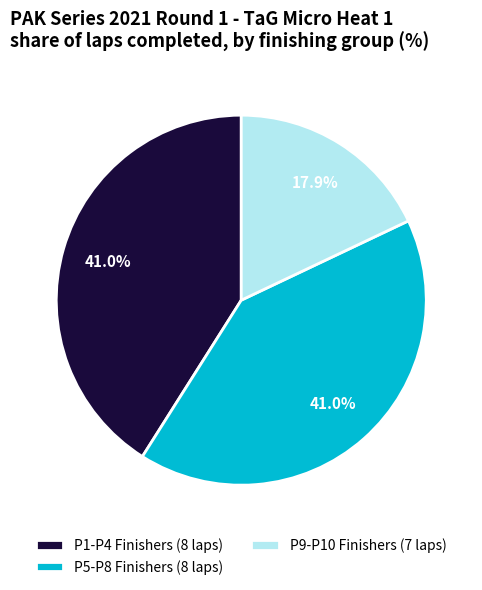

Is there a majority slice in this chart?

No